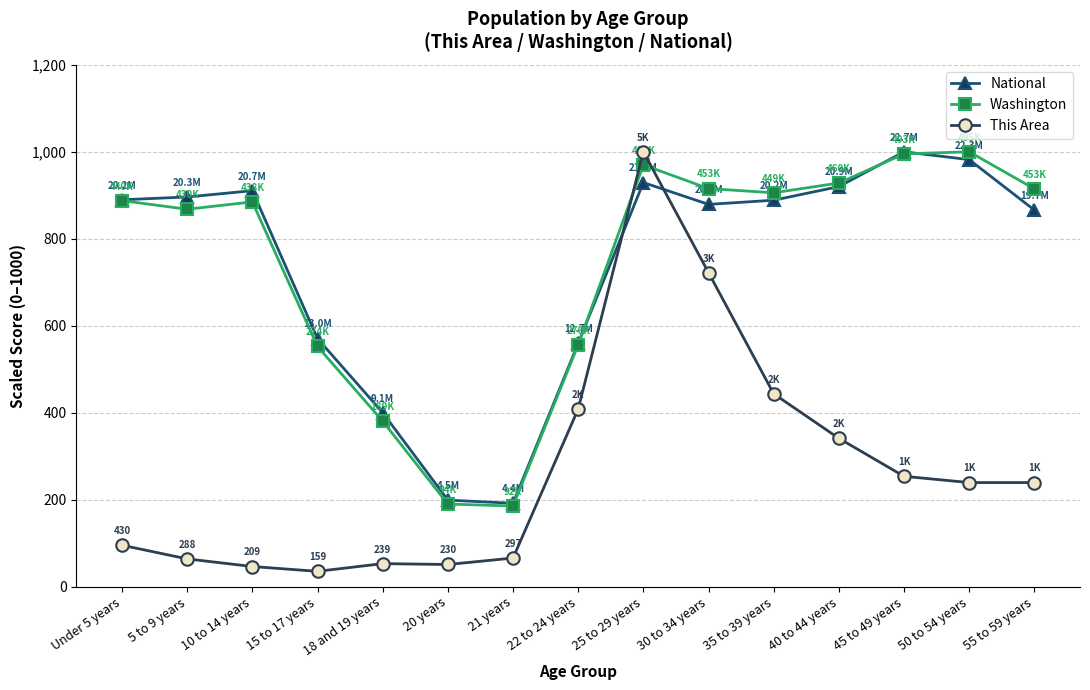

Where is National nearest to the value 595?

15 to 17 years